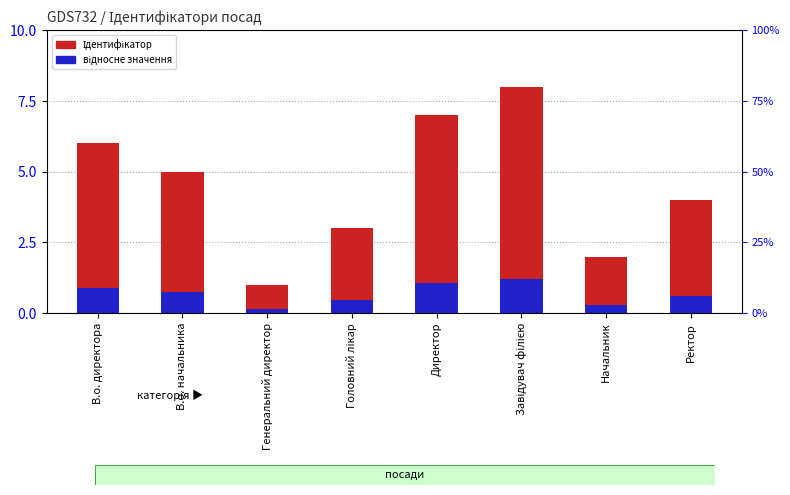

Reading left to right, what are all the values shown in this chart?

Ідентифікатор: 6.0	5.0	1.0	3.0	7.0	8.0	2.0	4.0
відносне значення: 0.9	0.8	0.1	0.4	1.1	1.2	0.3	0.6